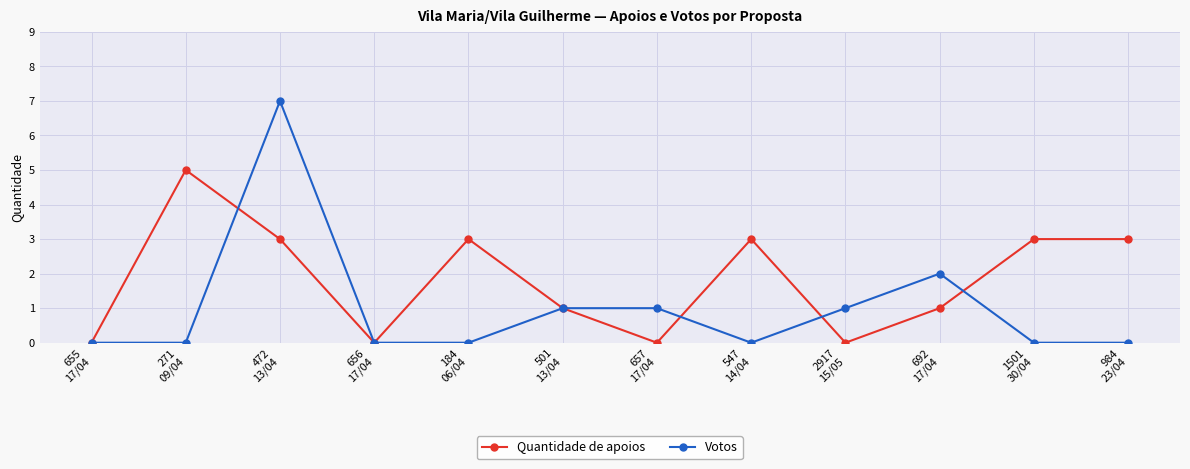

Which series has the widest spread of values?

Votos